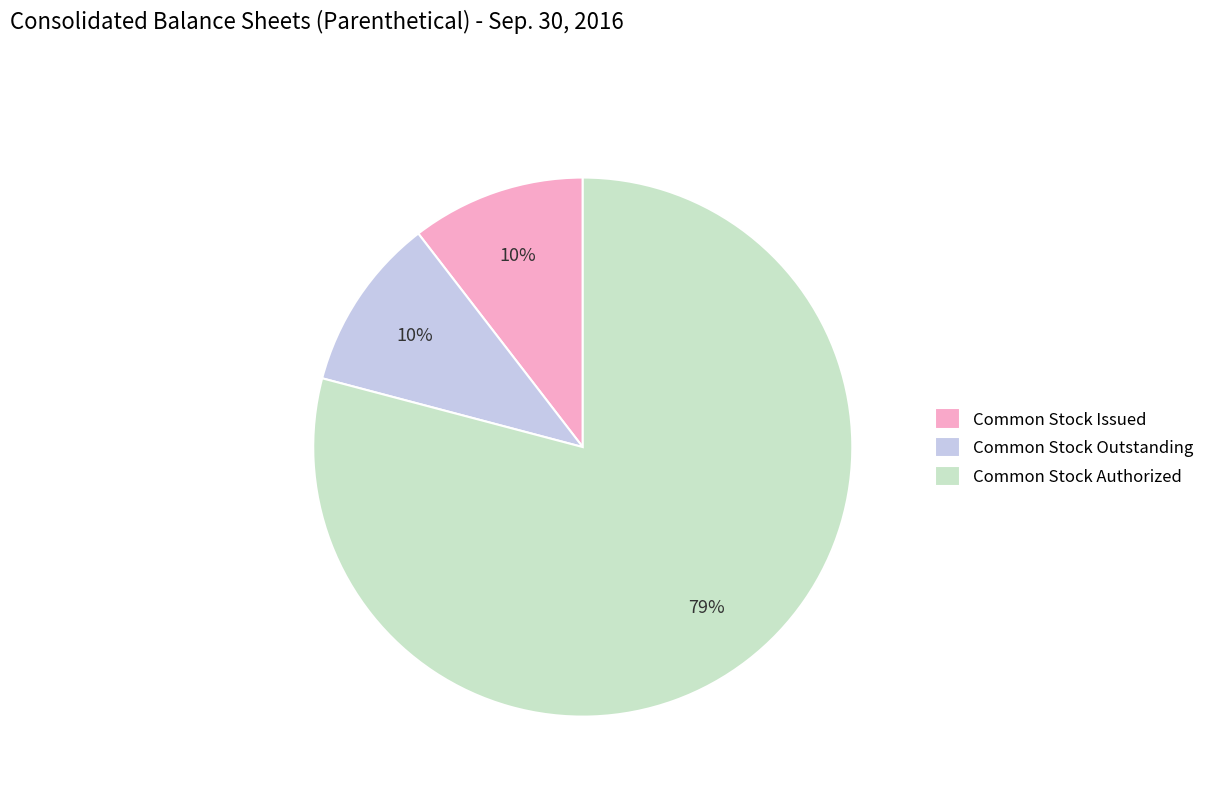

To the nearest percent, what is the combined percentage of Common Stock Outstanding and Common Stock Authorized?

90%